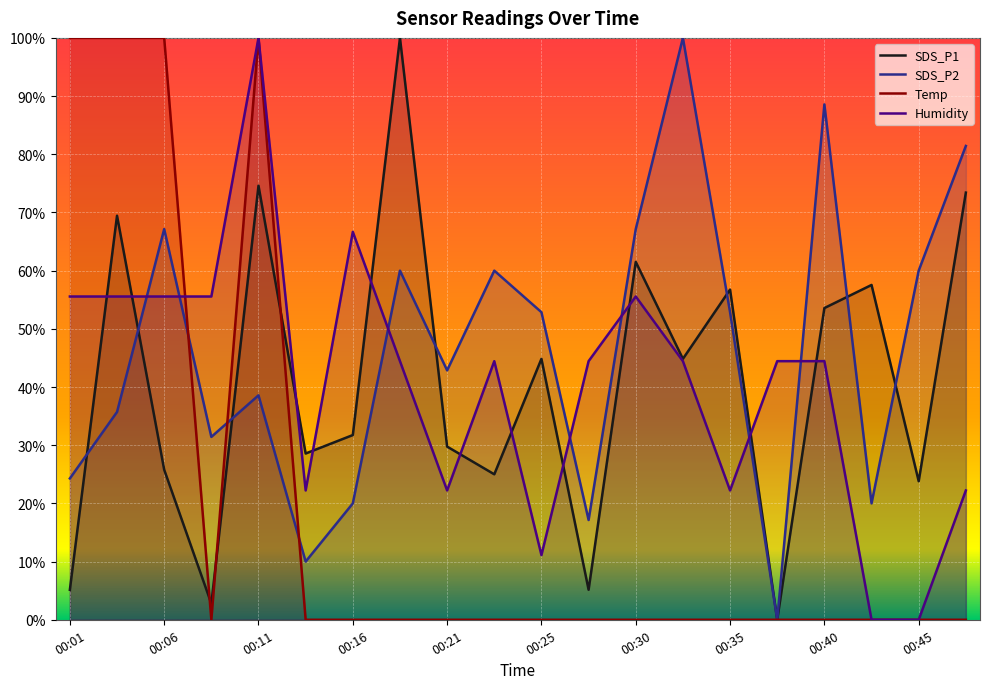

What is the difference between the highest and lowest values at 00:06?

74.2